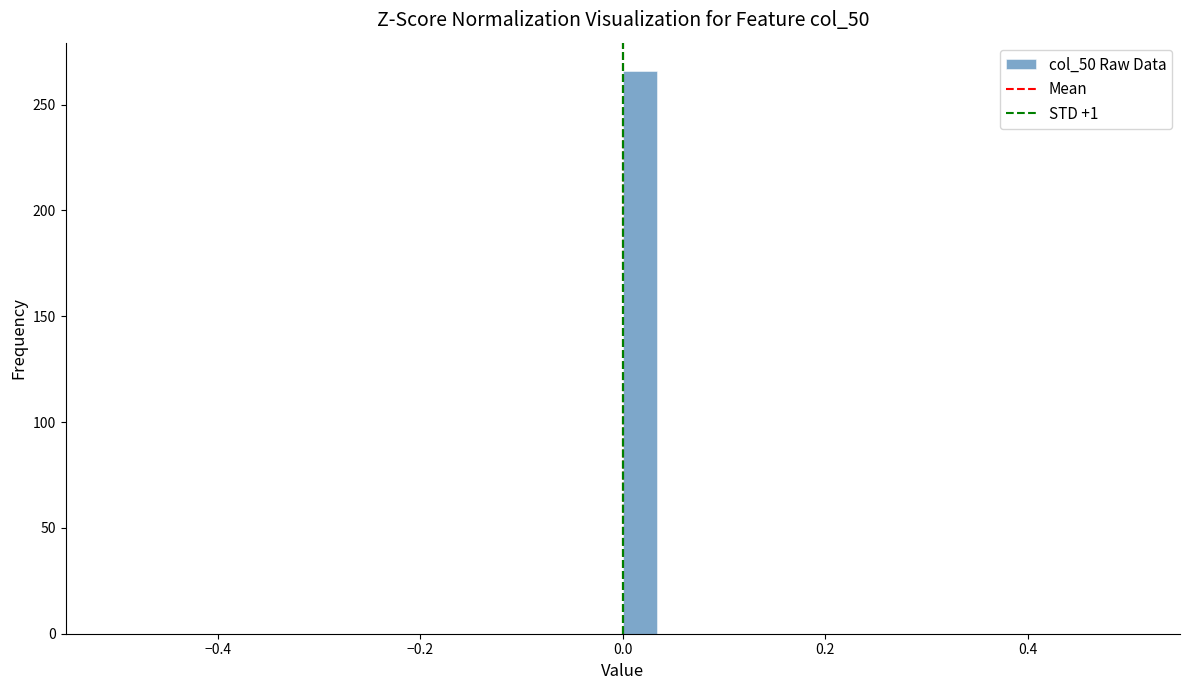

Read against the x-axis, roughly where is the centre of the tallest bar?

0.02